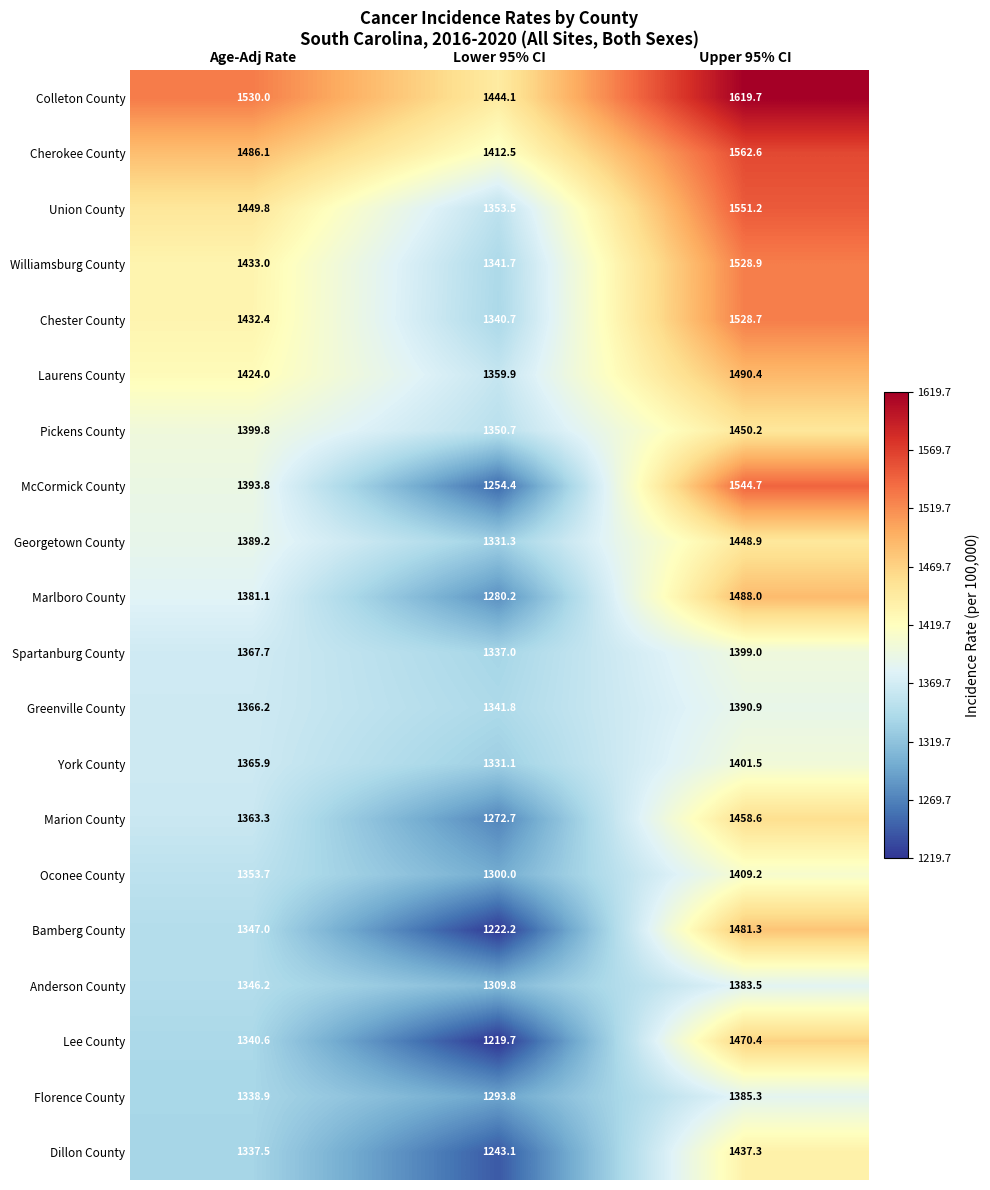

At how many categories does at least one series exceed 1368?

3